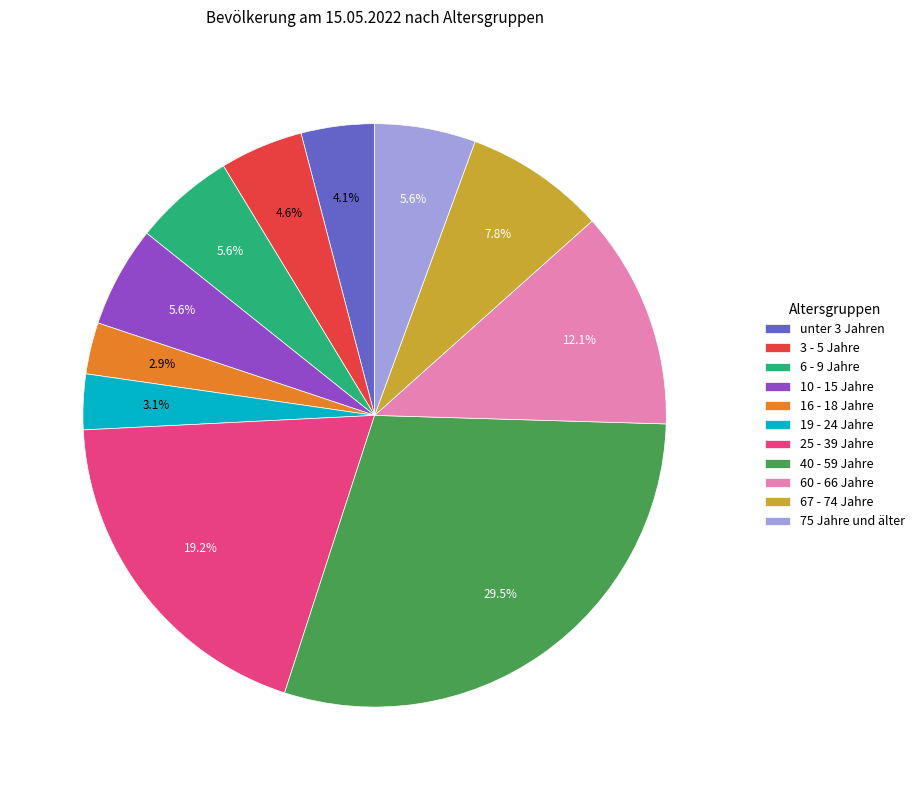

To the nearest percent, what is the average slice percentage?

9%